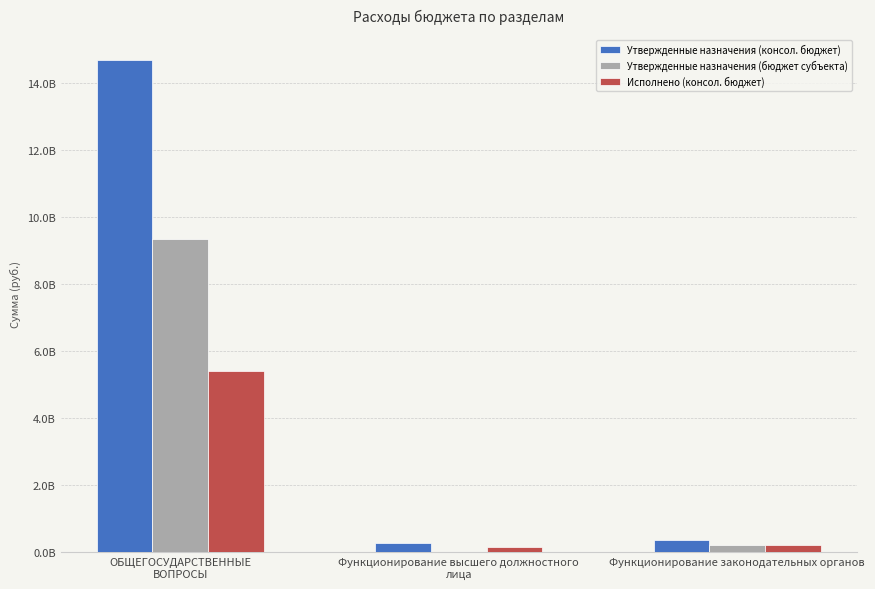

Which category has the lowest value in the Утвержденные назначения (бюджет субъекта) series?

Функционирование высшего должностного
лица